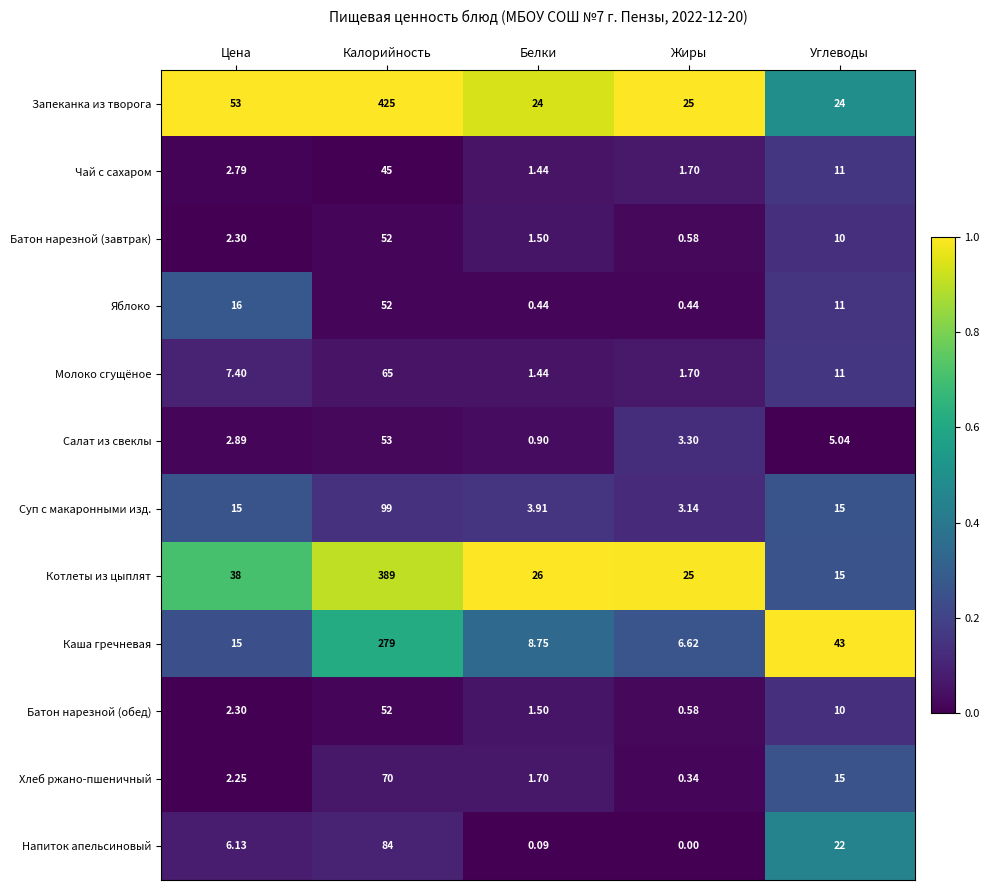

Where is Салат из свеклы nearest to the value 26?

Углеводы